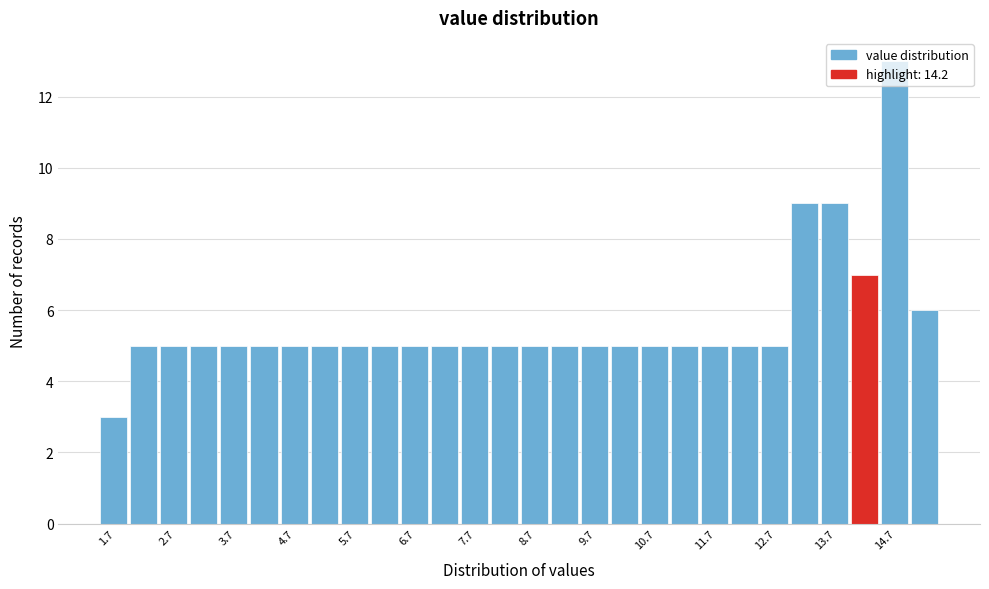

Which range on the x-axis has the tallest bar?

14.45 to 14.95